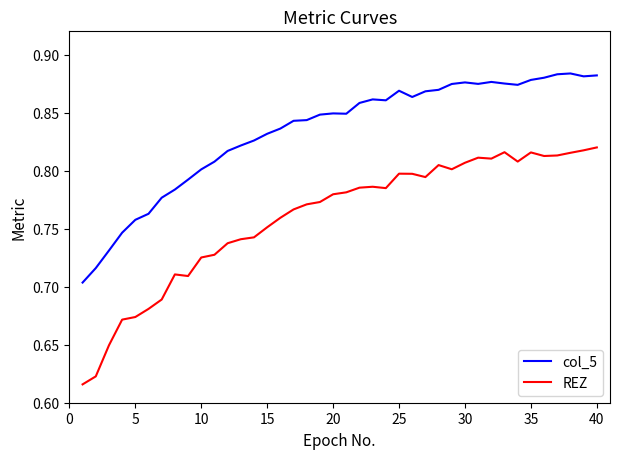

Count the REZ values in the range 0 to 1.

40